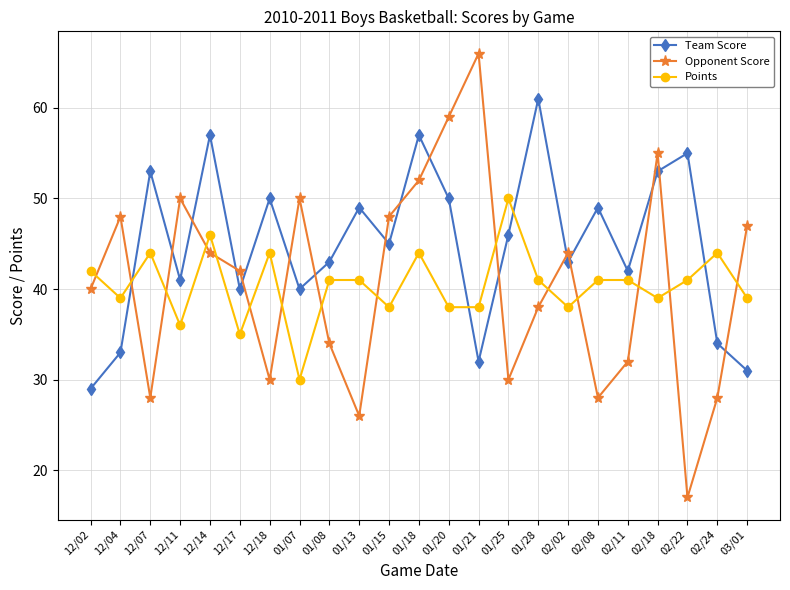

What is the sum of all Points values?

930